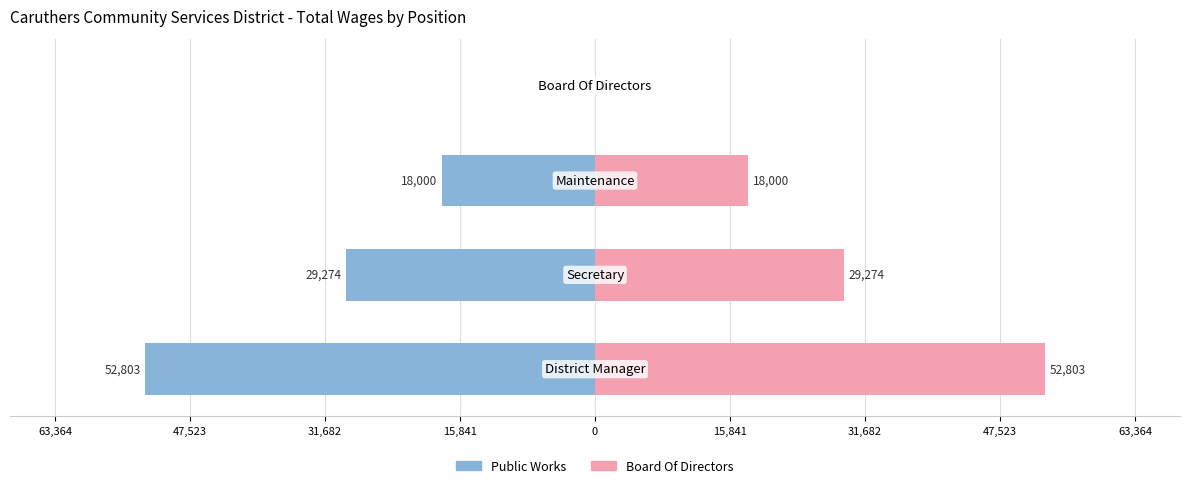

How many data points in Total Wages (Left) are above -18000?

1